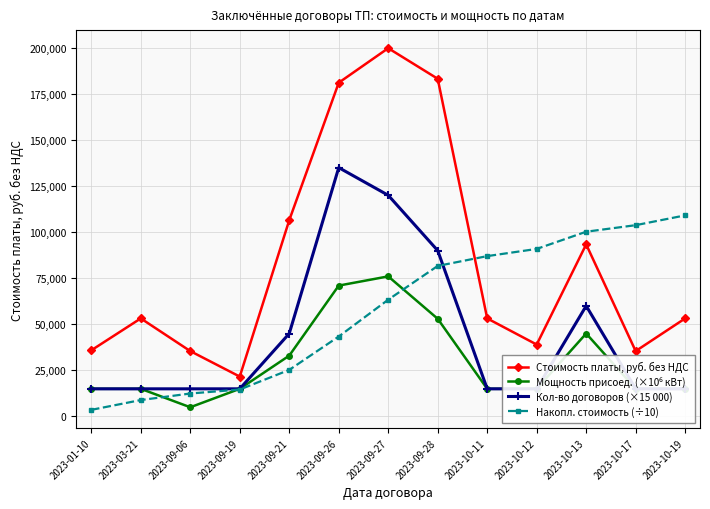

How many distinct data groups are displayed?

4